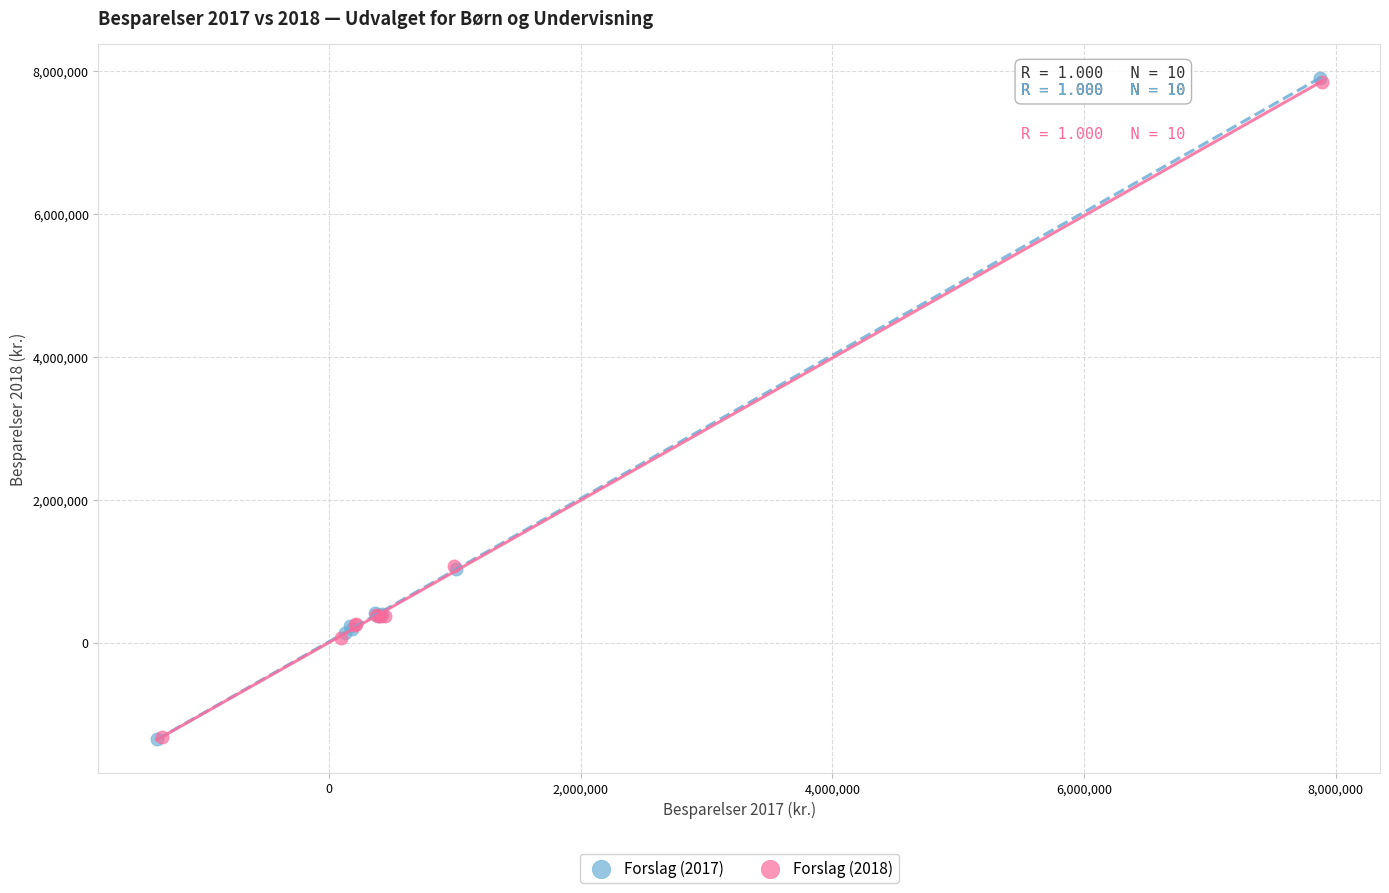

Which series has the largest Y range (max minus min)?

Forslag (2017)